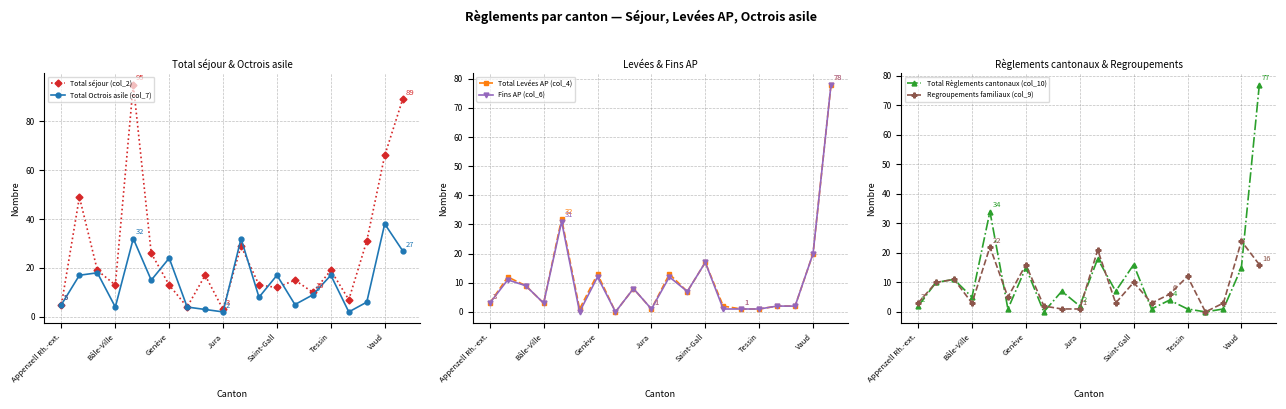

Is the value of Total séjour (col_2) at Genève greater than the value of Total Octrois asile (col_7) at Vaud?

No